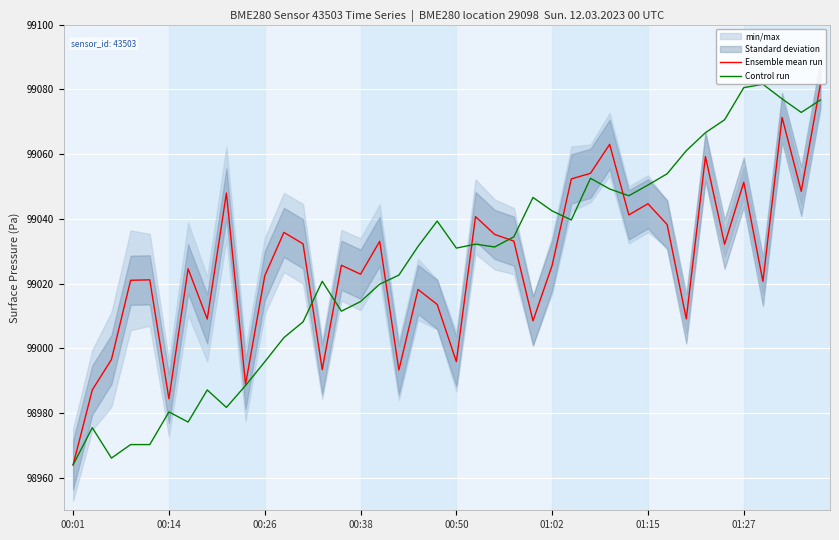

The Ensemble mean run series shows 155699.3 at 01:15. True or false?

False